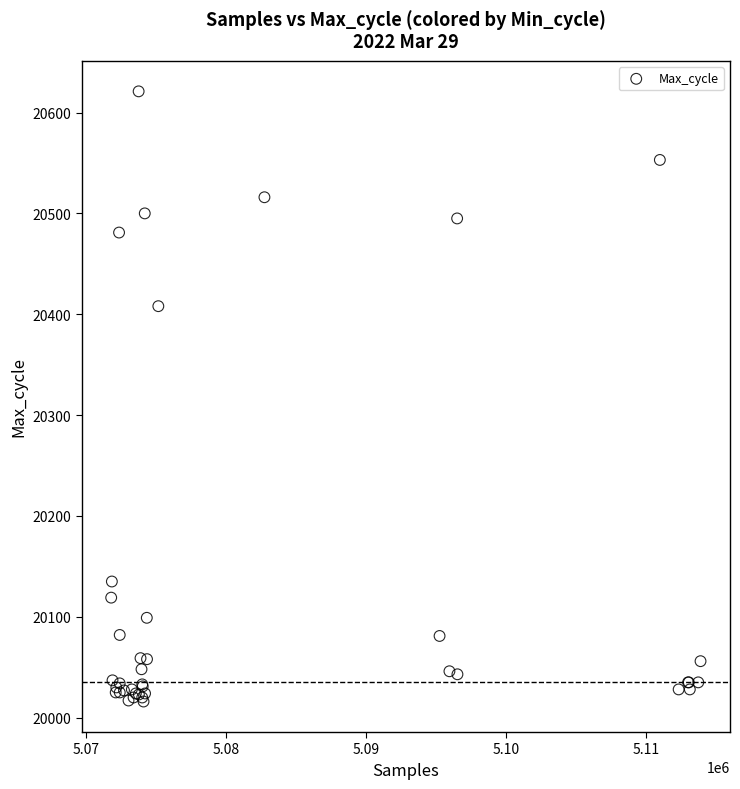

What Y value in the scatter plot is closest to 20318?

20408